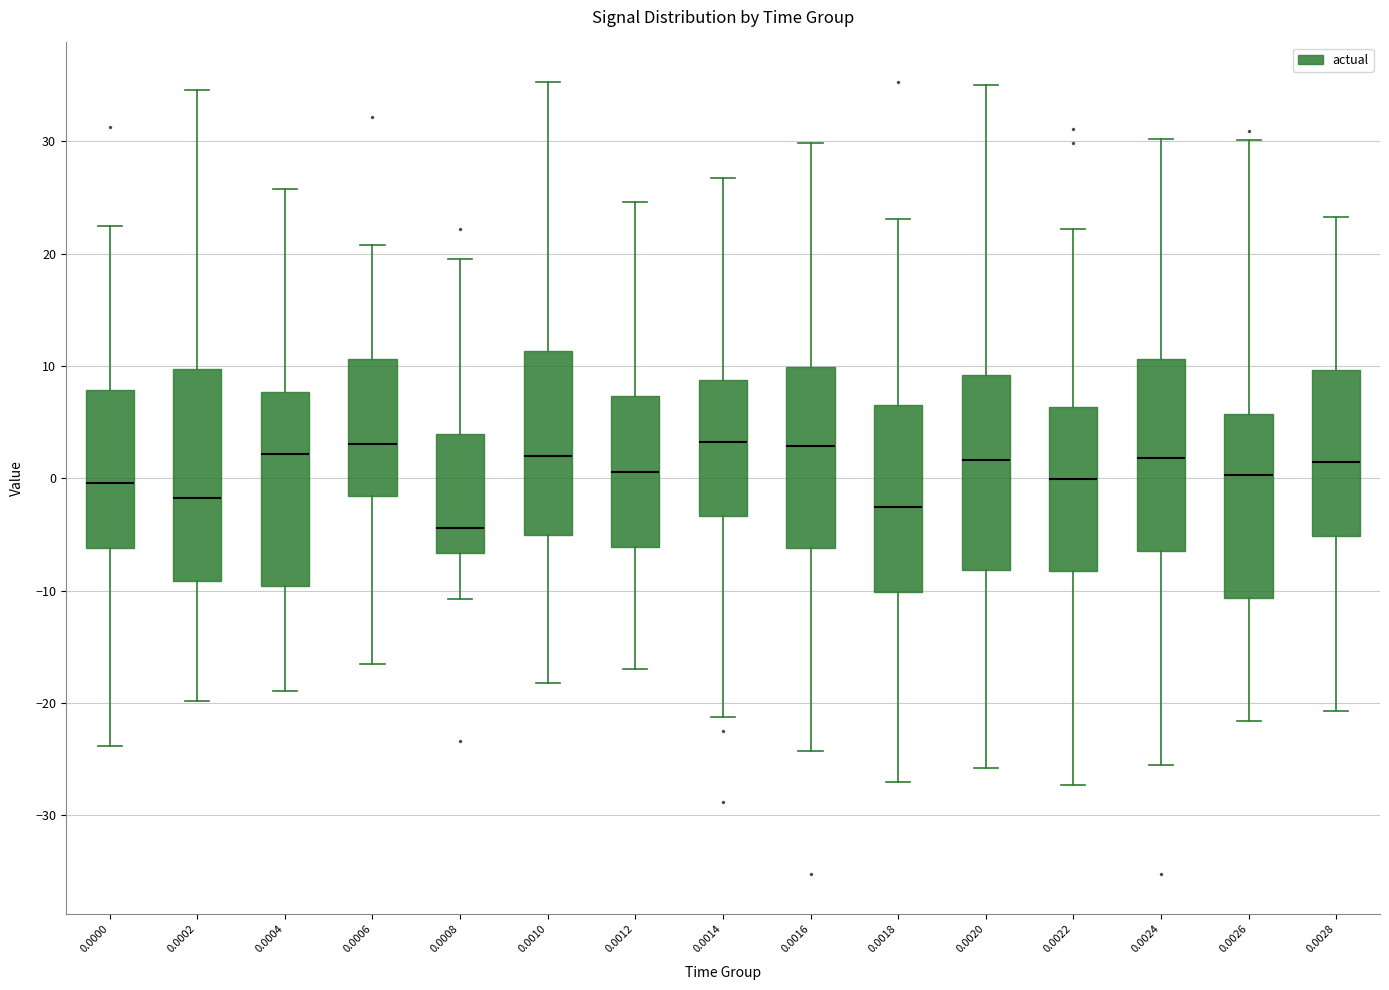

Reading left to right, transcribe this box plot: for each box, give where its median line is, the range the box spans, and where its two whiskers end, as read against the y-axis. The values are not printed on the chart, so give them approximately, as read against the axis.

0.0000: median 0, box -6 to 8, whiskers -24 to 22
0.0002: median -2, box -9 to 10, whiskers -20 to 35
0.0004: median 2, box -10 to 8, whiskers -19 to 26
0.0006: median 3, box -2 to 11, whiskers -17 to 21
0.0008: median -4, box -7 to 4, whiskers -11 to 20
0.0010: median 2, box -5 to 11, whiskers -18 to 35
0.0012: median 1, box -6 to 7, whiskers -17 to 25
0.0014: median 3, box -3 to 9, whiskers -21 to 27
0.0016: median 3, box -6 to 10, whiskers -24 to 30
0.0018: median -3, box -10 to 7, whiskers -27 to 23
0.0020: median 2, box -8 to 9, whiskers -26 to 35
0.0022: median 0, box -8 to 6, whiskers -27 to 22
0.0024: median 2, box -6 to 11, whiskers -26 to 30
0.0026: median 0, box -11 to 6, whiskers -22 to 30
0.0028: median 1, box -5 to 10, whiskers -21 to 23